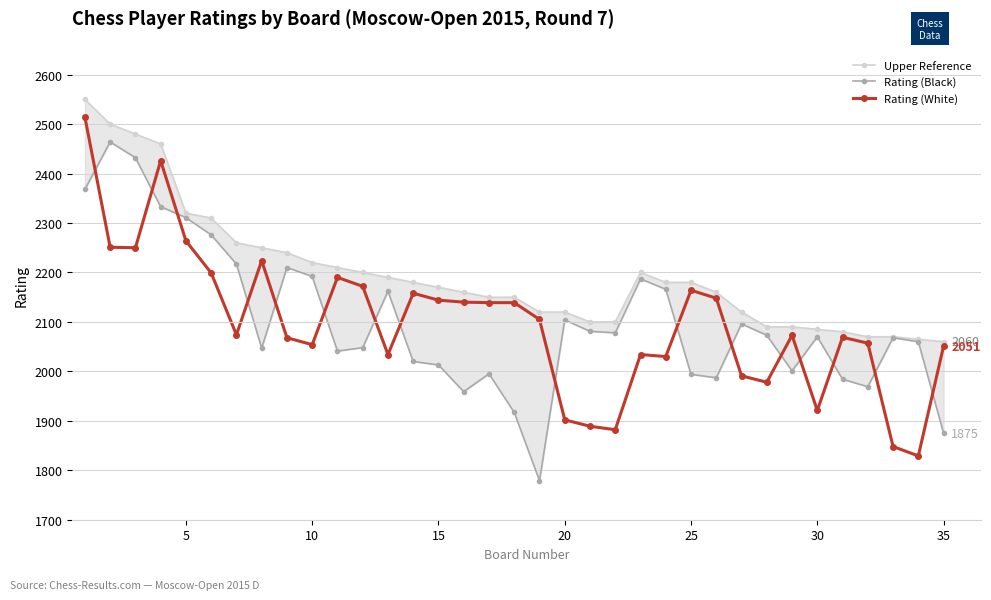

How many categories are shown in the chart?

35